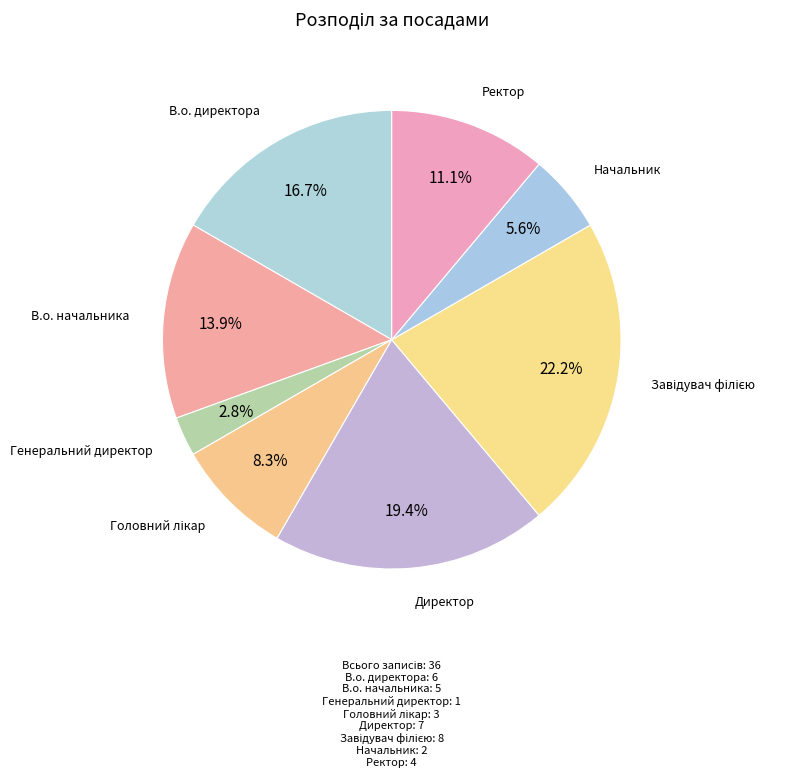

Which category has the smallest portion of the pie?

Генеральний директор